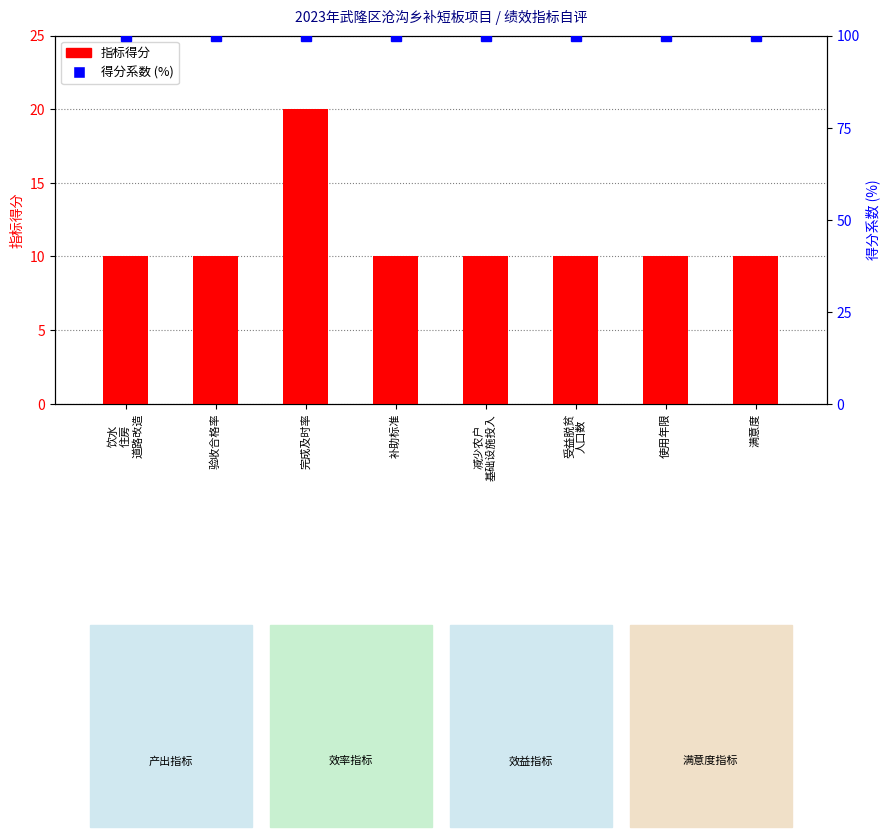

Is the value of 指标得分 at 补助标准 greater than the value of 得分系数 (%) at 完成及时率?

No